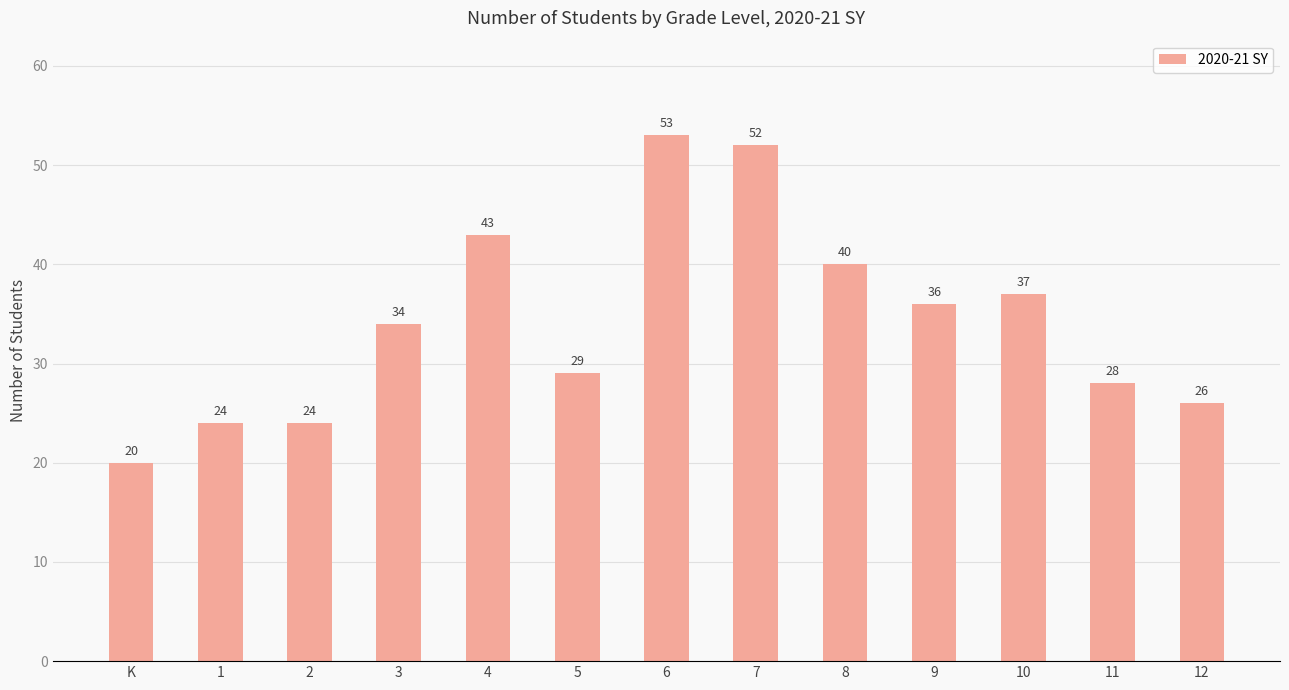

Where is the data nearest to the value 36?

9